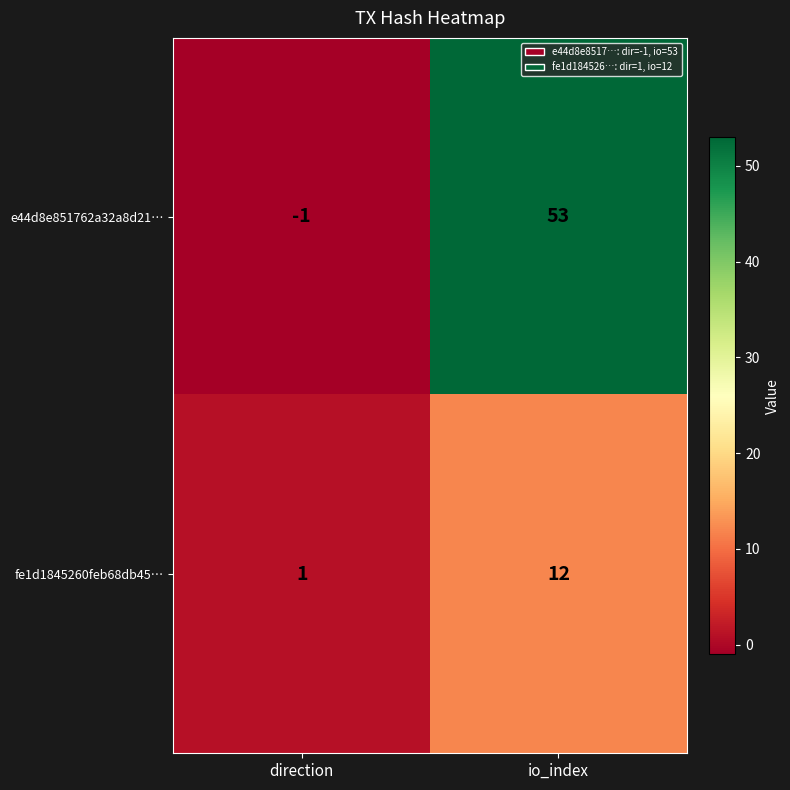

At which label is e44d8e851762a32a8d21… closest to 26?

direction